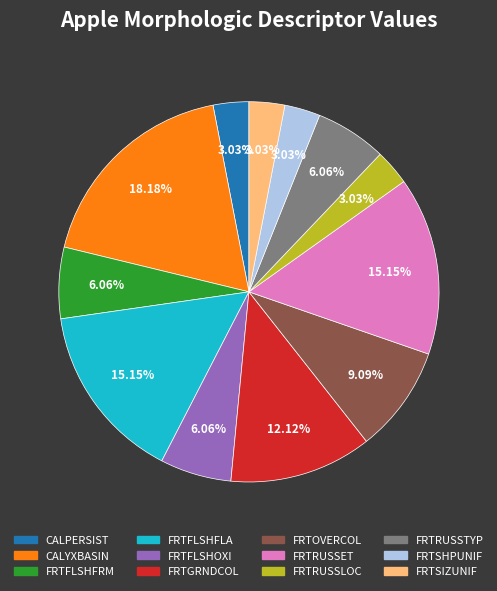

Does FRTRUSSTYP represent more than half of the total?

No